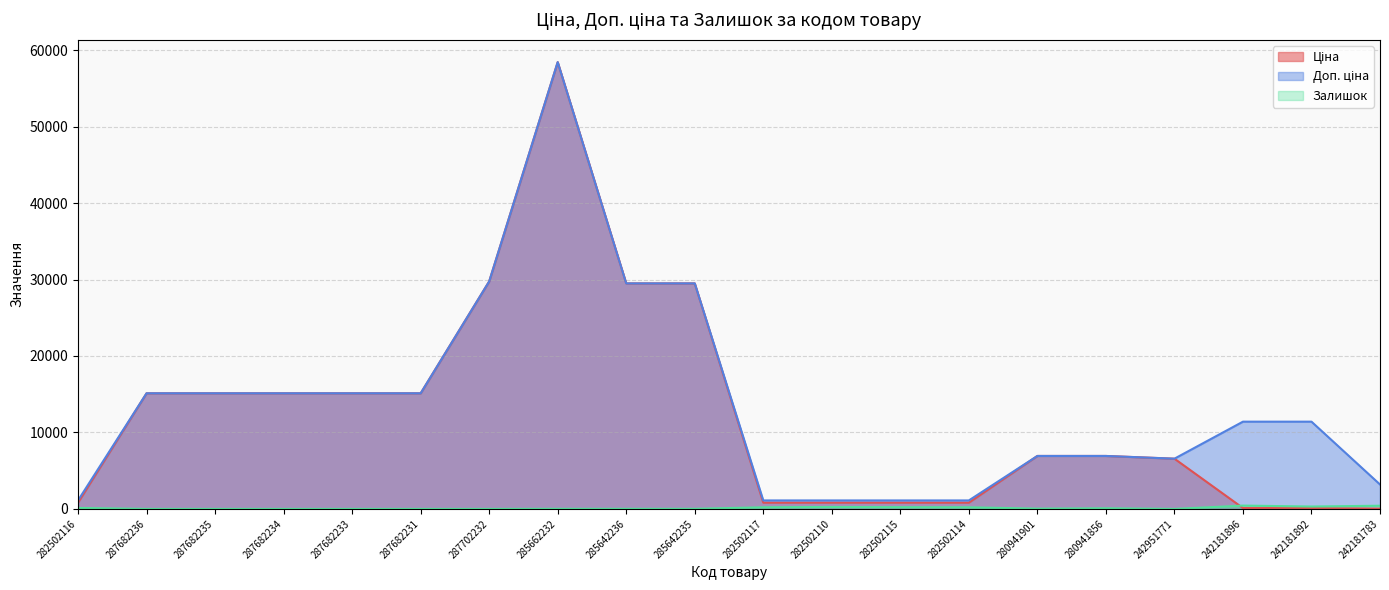

What is the average value of the Ціна series?

12376.5